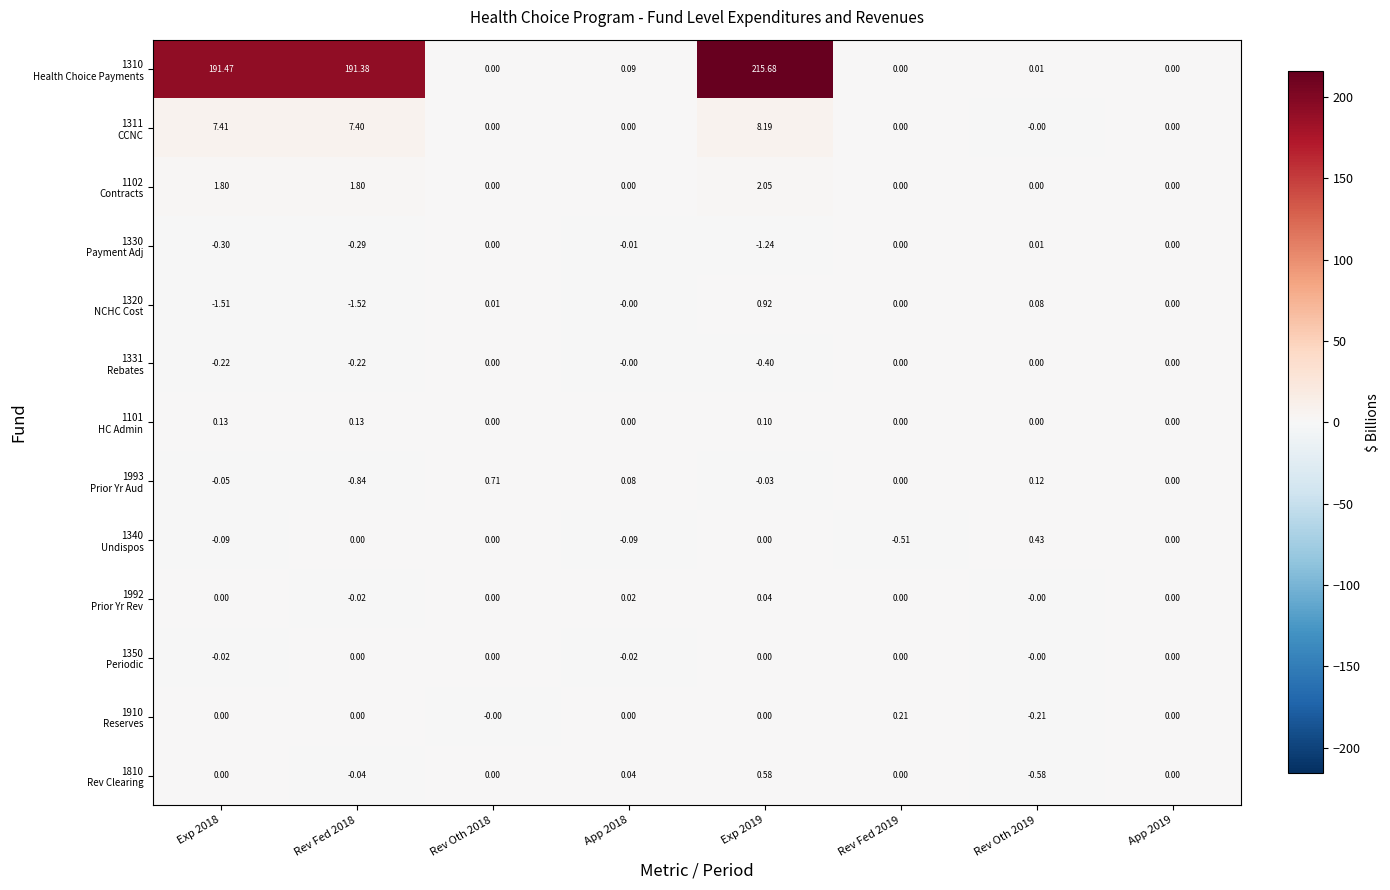

Which series has the largest total across all categories?

1310 Health Choice Payments